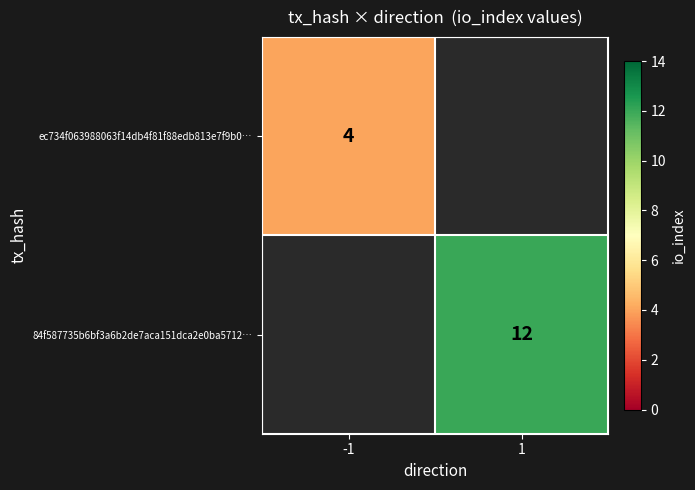

The value of ec734f063988063f14db4f81f88edb813e7f9b0… at -1 is 4. True or false?

True